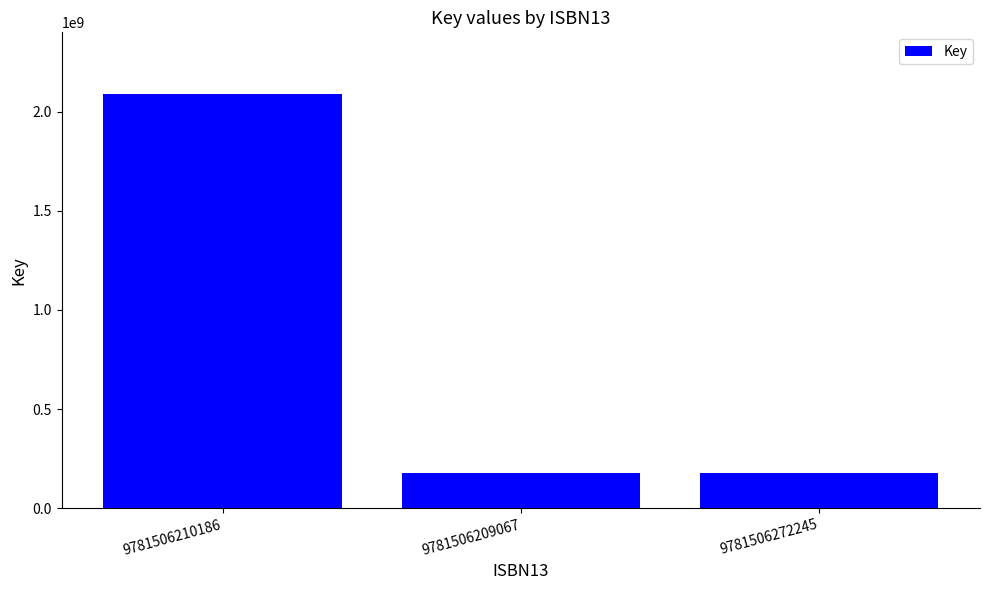

How many distinct data groups are displayed?

1